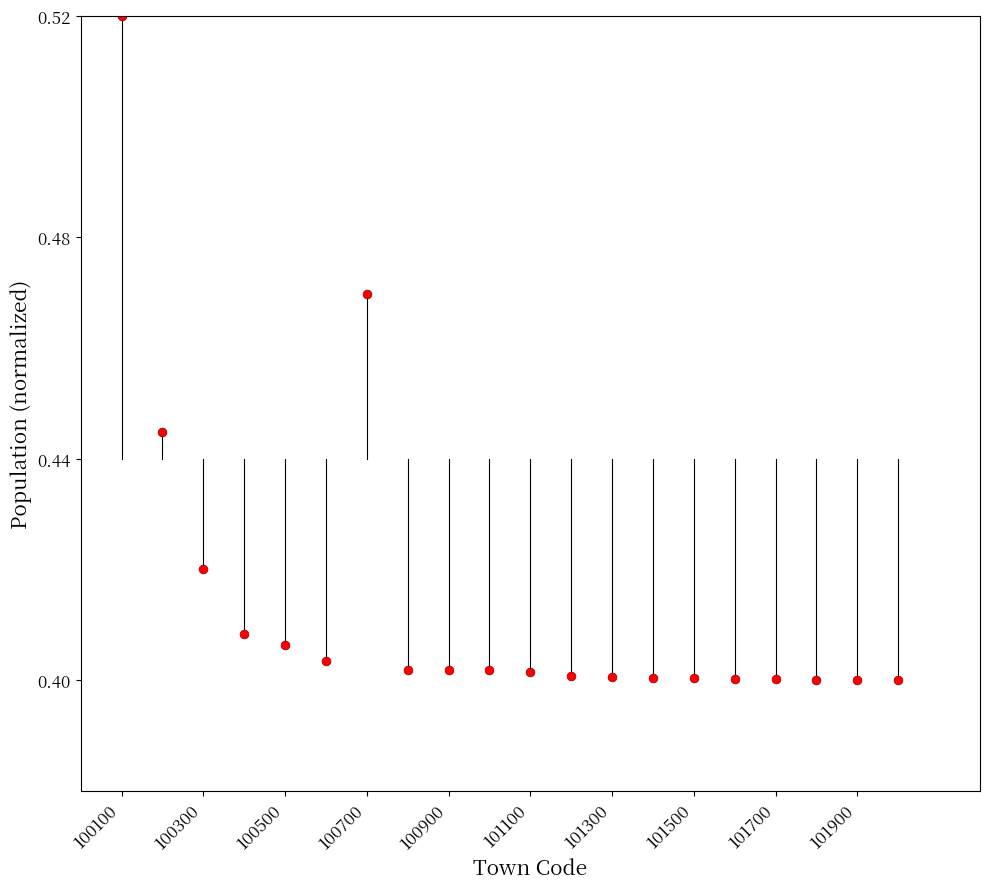

What is the range of X values (max minus min)?

1900.0